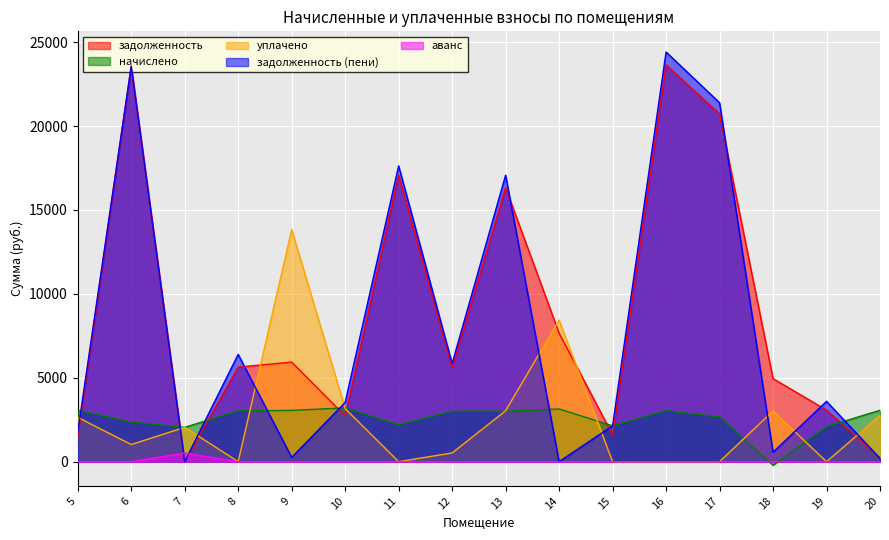

What is the value of the начислено point at the 2nd from the left?

2362.7